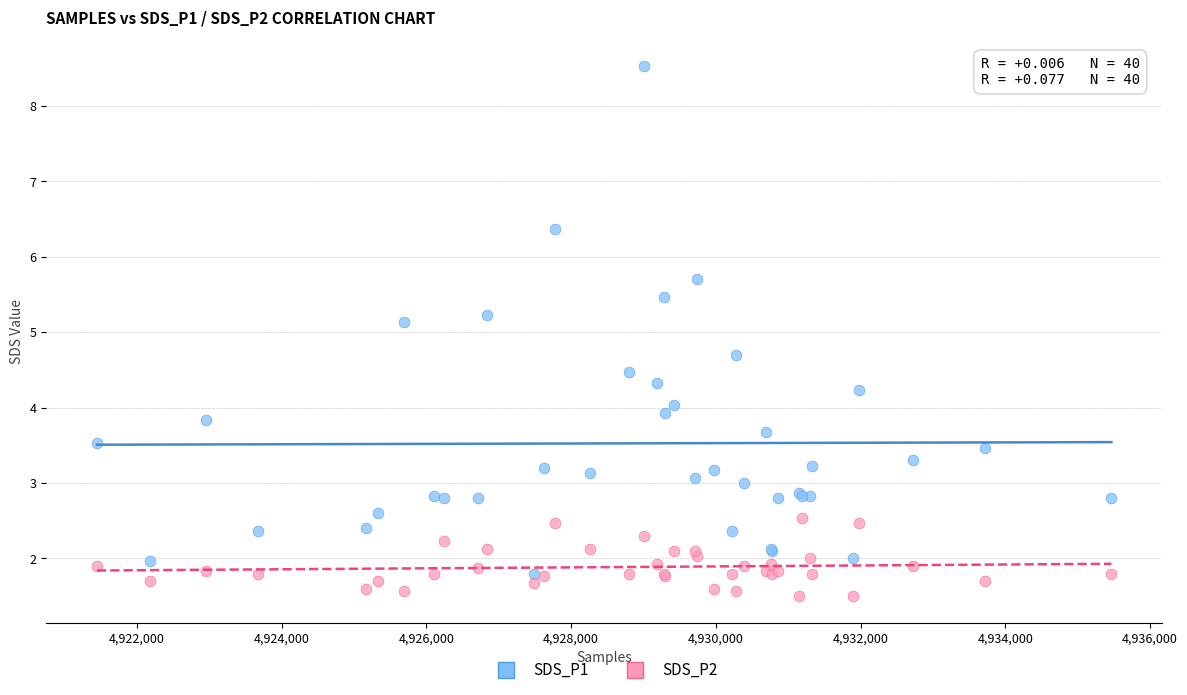

Which series has the largest Y range (max minus min)?

SDS_P1